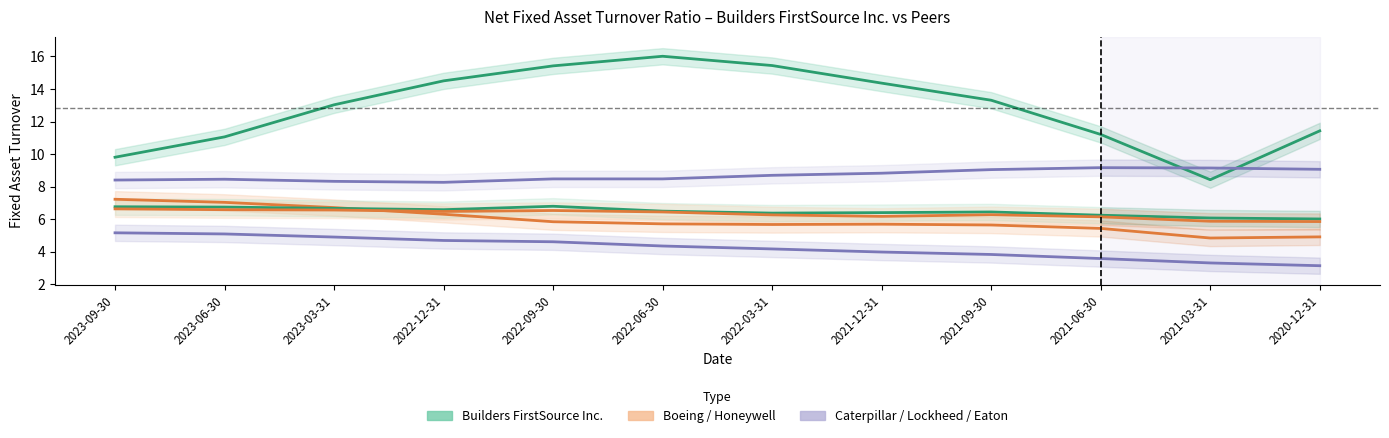

How many categories are shown in the chart?

12